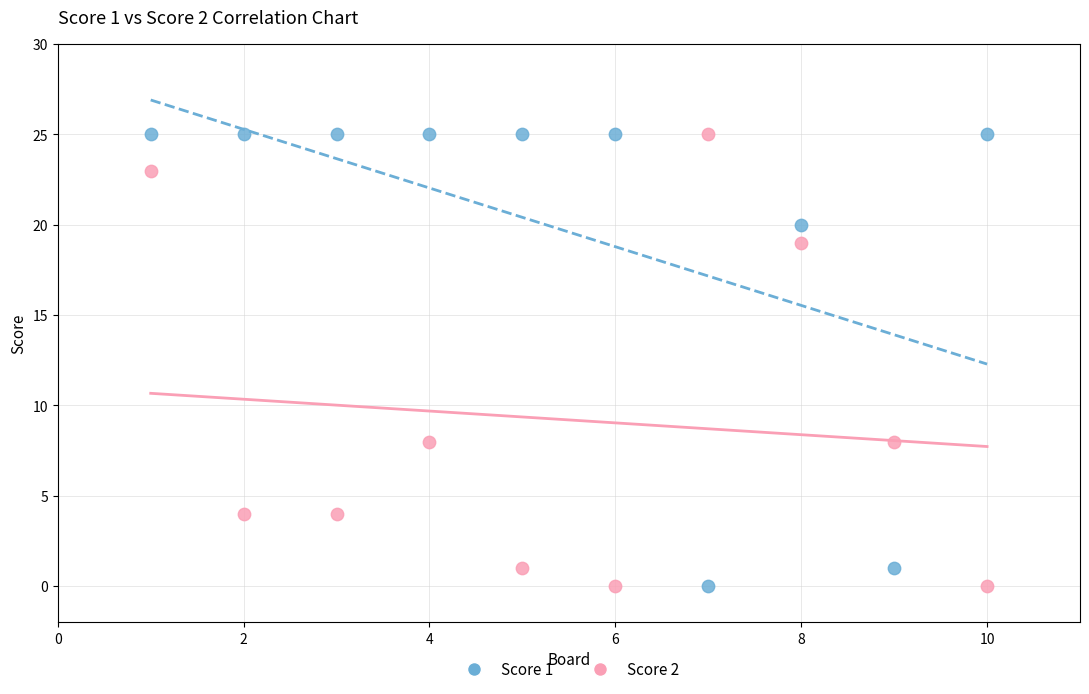

What is the X range (max minus min) for the scatter plot?

9